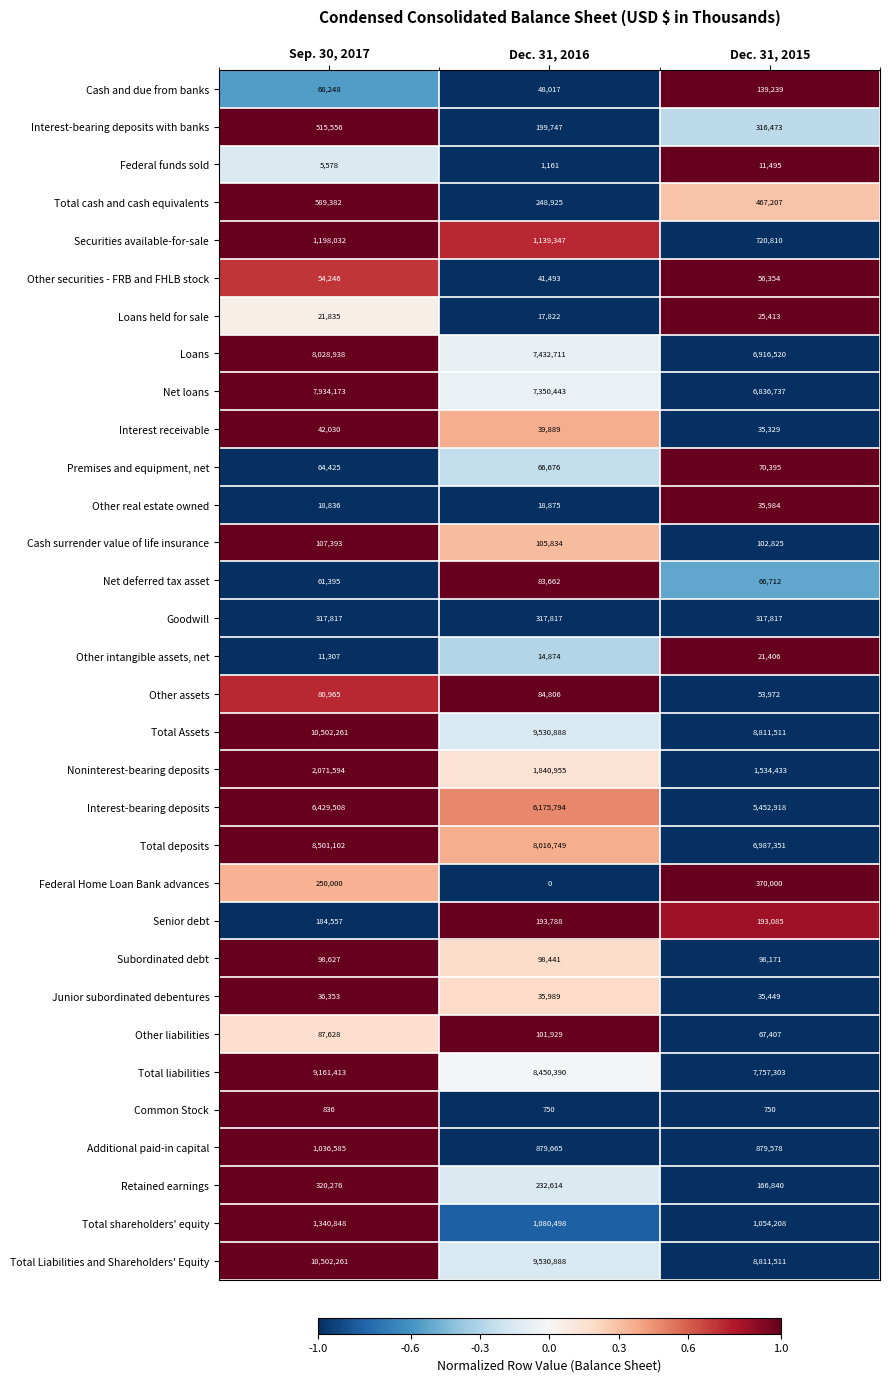

At which category is the sum across all series the highest?

Sep. 30, 2017